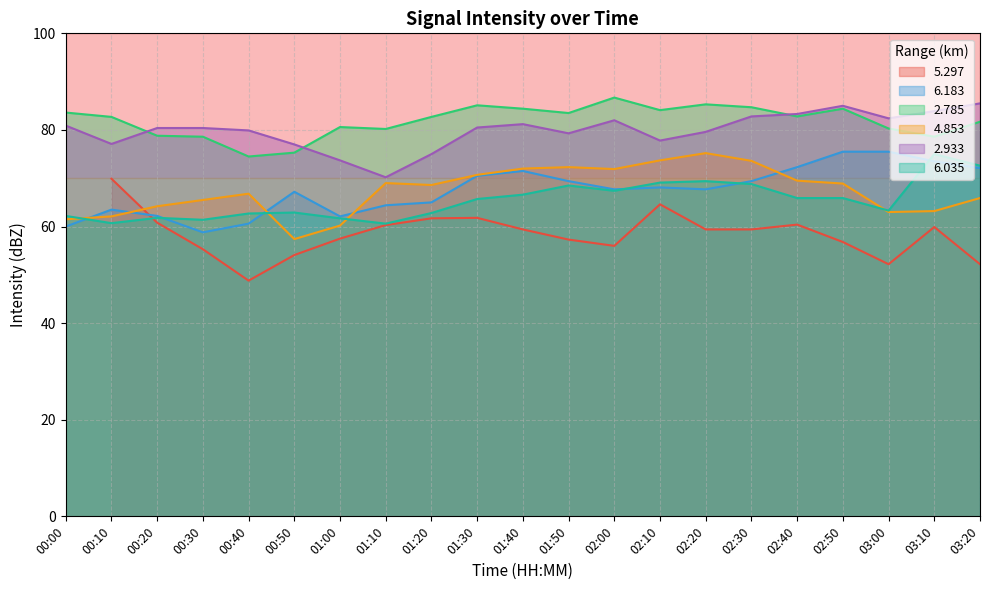

True or false: 4.853 has a value of 110.8 at 01:30.

False